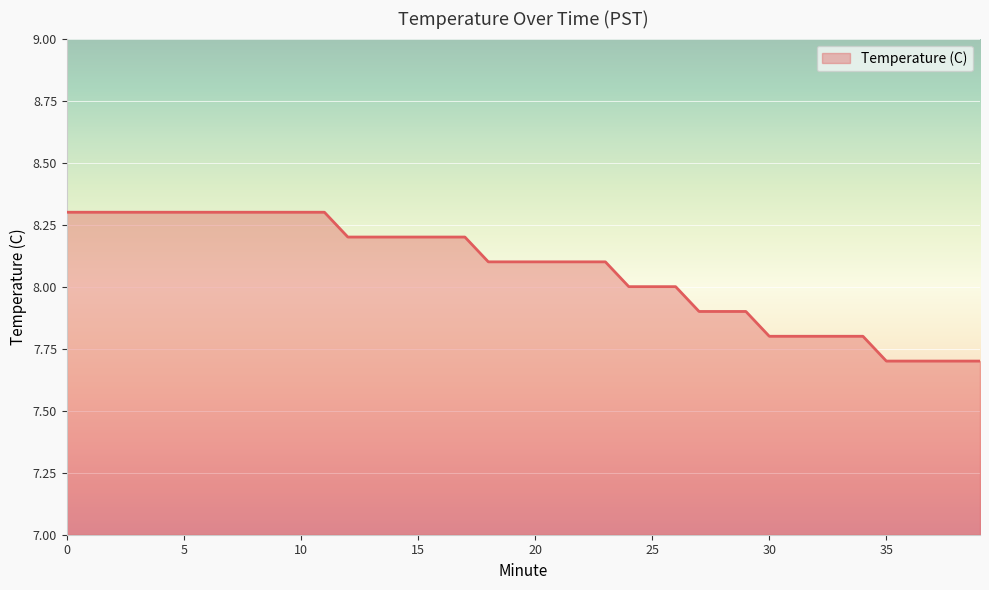

What is the smallest value displayed?

7.7